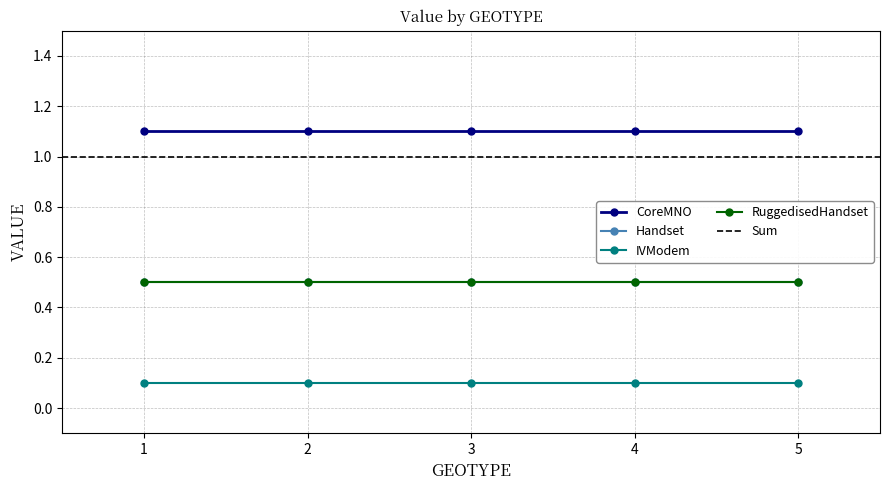

The value of IVModem at 5 is 0.1. True or false?

True